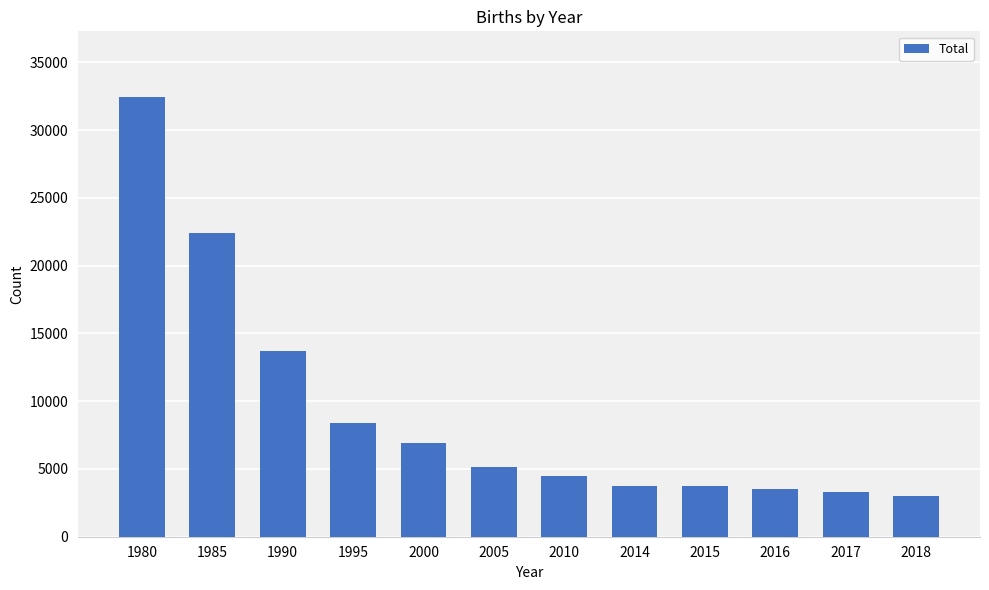

What is the difference between the values at 1990 and 2015?

9975